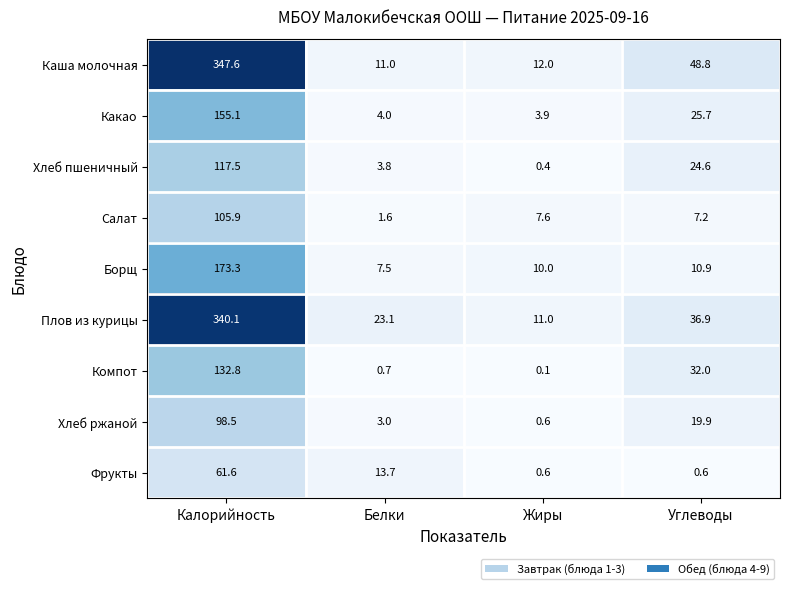

What is the difference between the maximum and second lowest values in the Салат series?

98.7